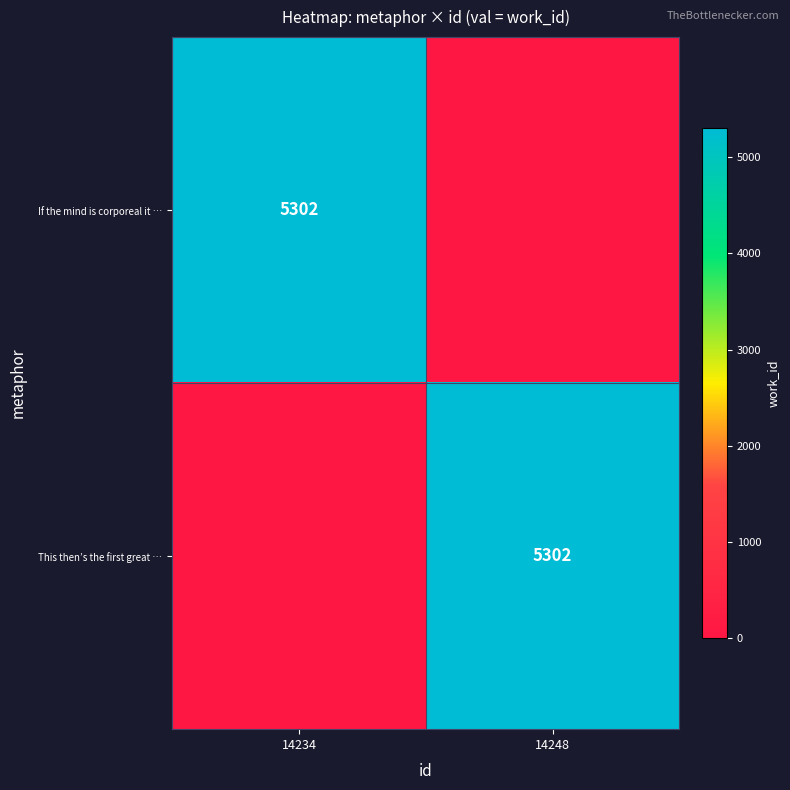

True or false: If the mind is corporeal it … has a value of 8383 at 14234.

False